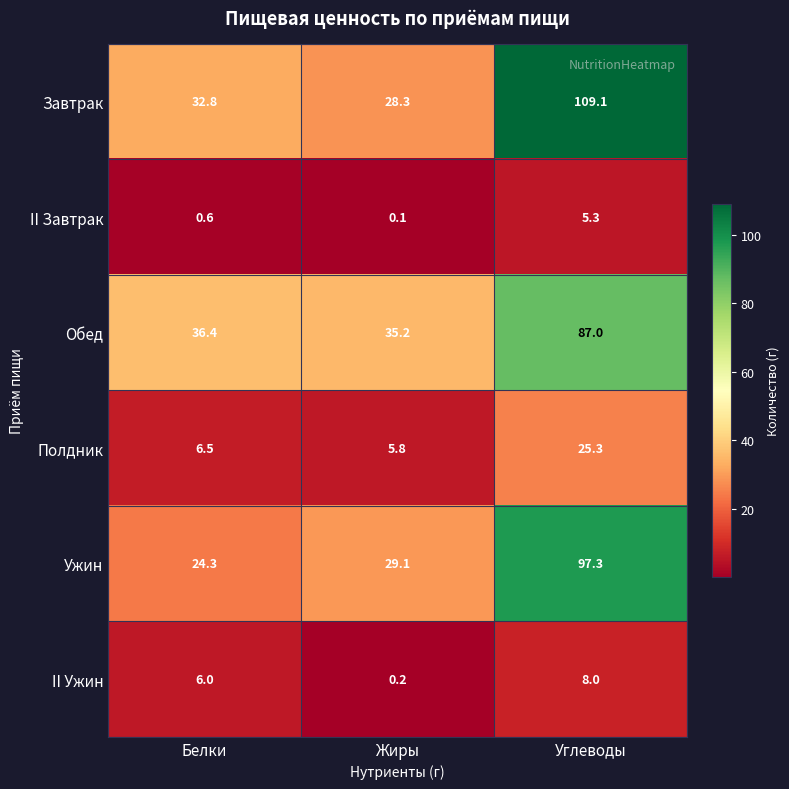

Between Жиры and Углеводы, which series saw the biggest shift?

Завтрак